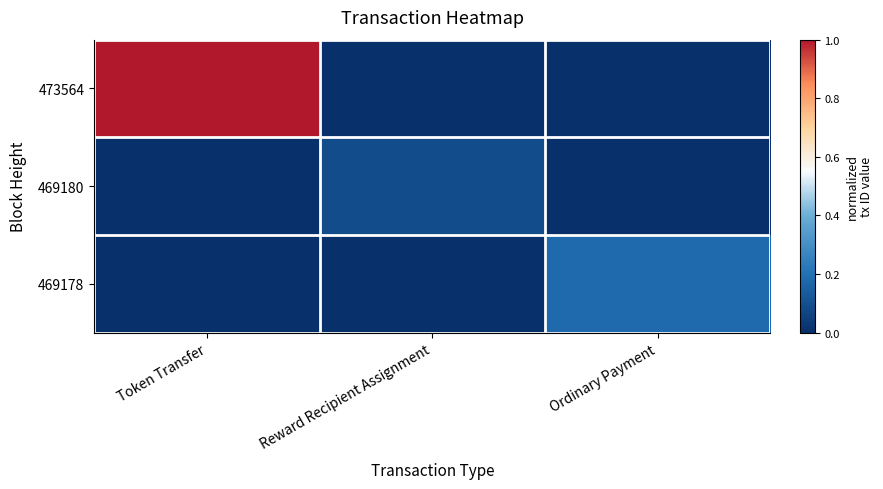

What is the difference between the highest and lowest values at Ordinary Payment?

0.2